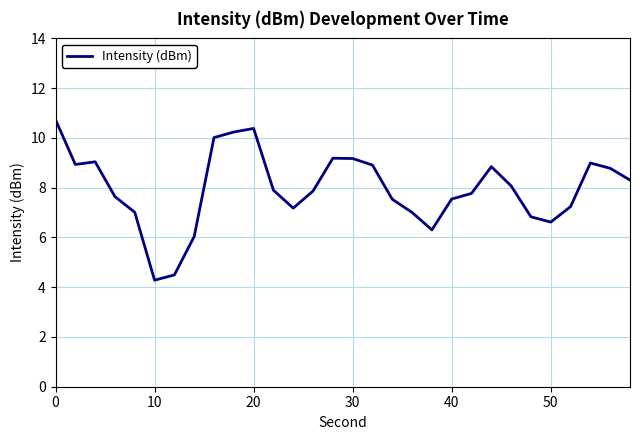

What is the greatest value displayed?

10.7